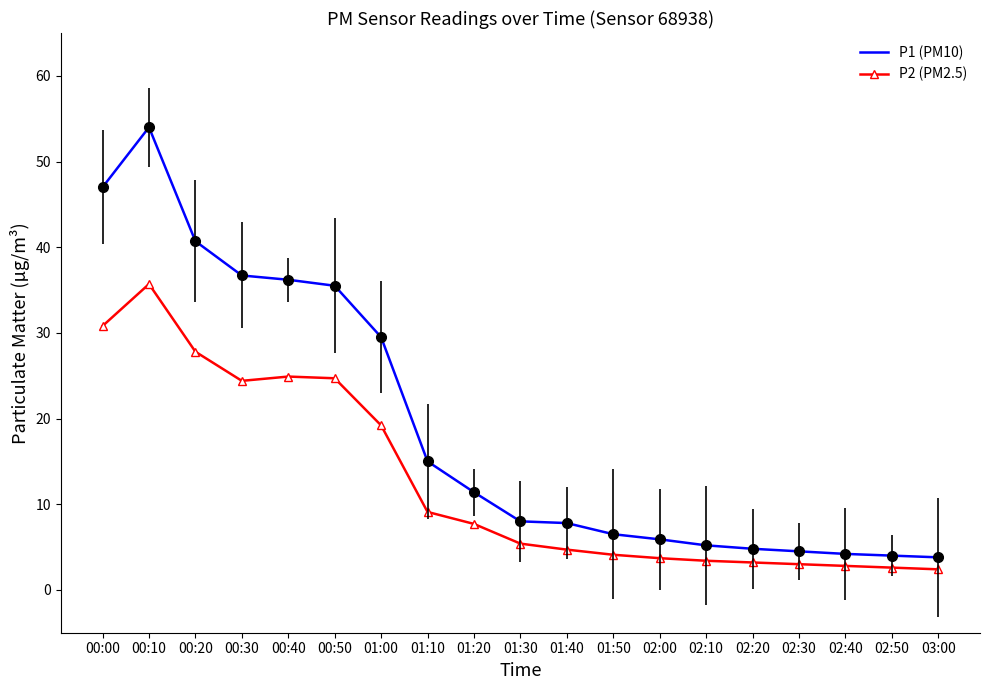

Which category has the highest value across all series?

00:10